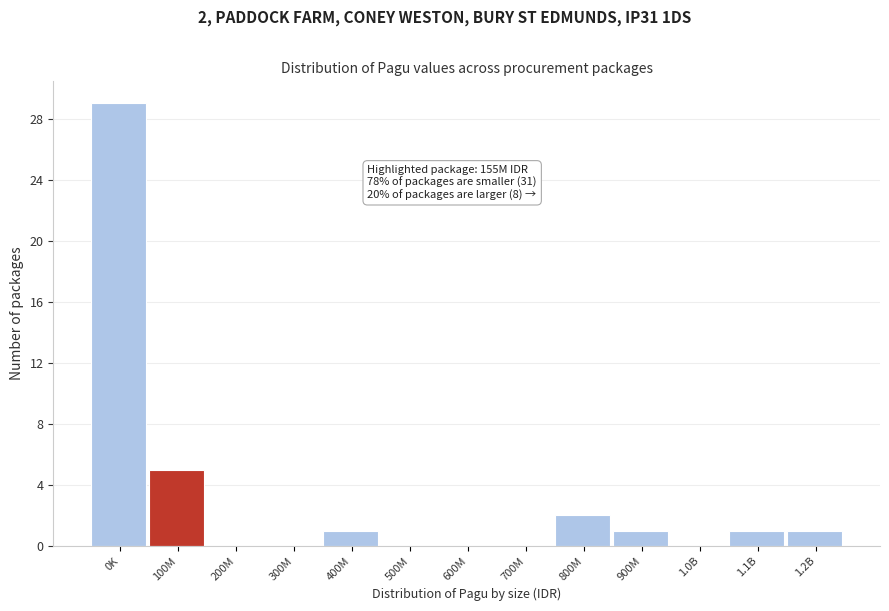

Reading left to right, extract all data points from this chart.

0K=29	100M=5	200M=0	300M=0	400M=1	500M=0	600M=0	700M=0	800M=2	900M=1	1.0B=0	1.1B=1	1.2B=1